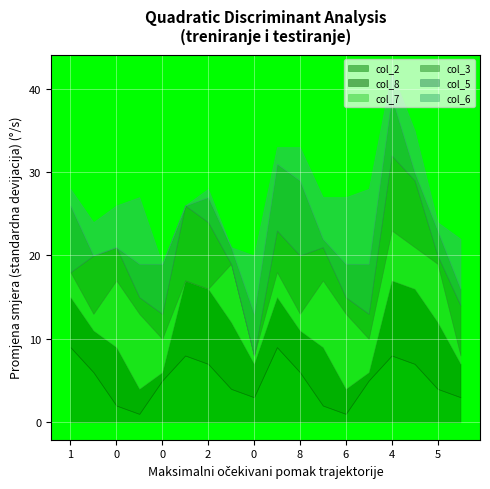

True or false: col_6 has a value of 8 at 6.

True